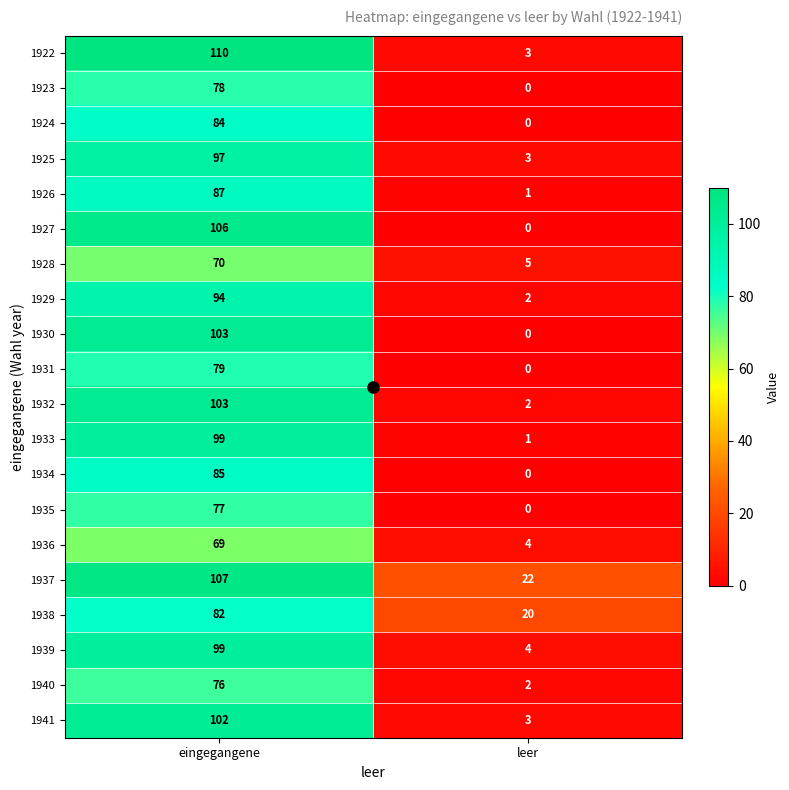

Which label corresponds to the largest value in the chart?

eingegangene